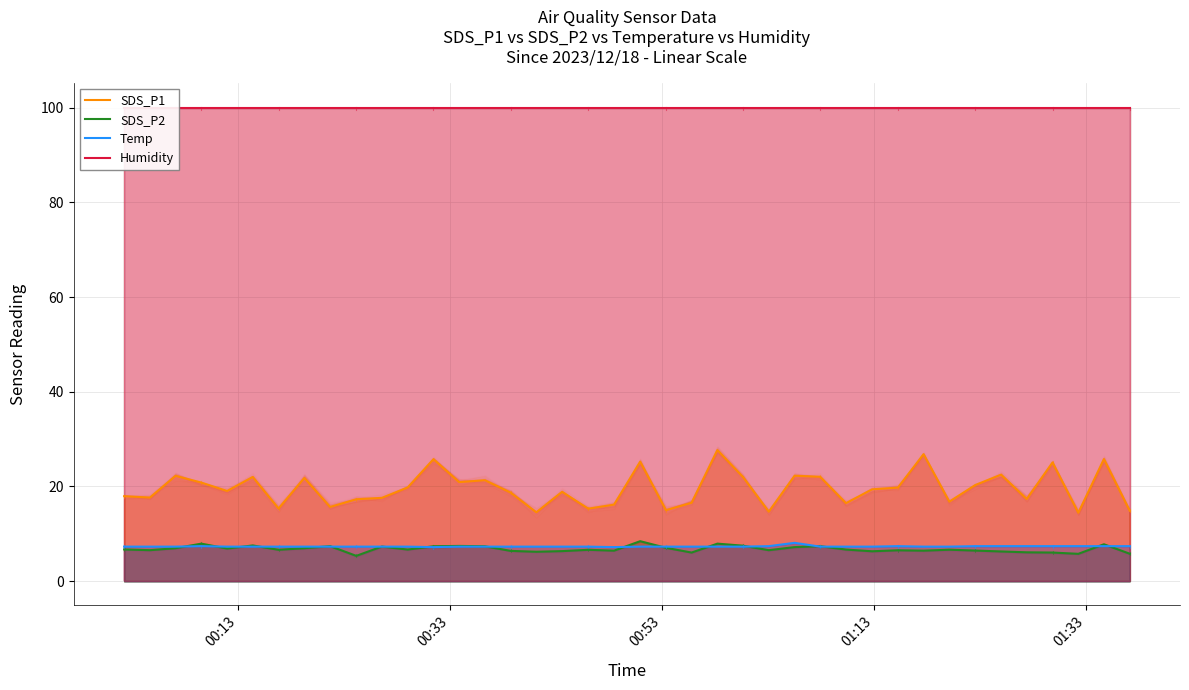

What is the difference between the second highest and second lowest values in the SDS_P1 series?

12.3